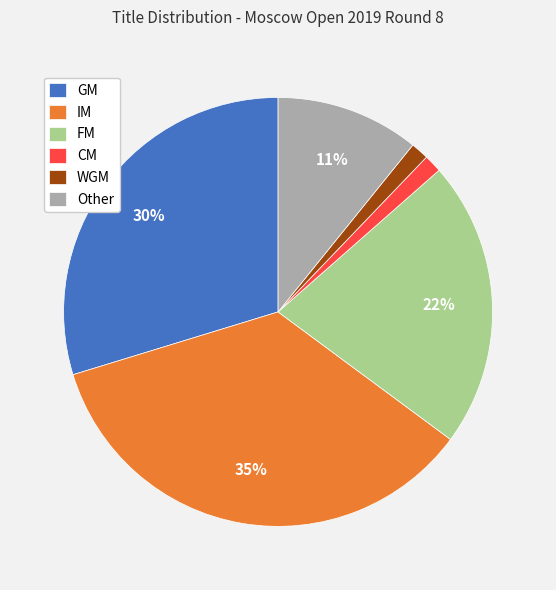

Does any single category account for the majority?

No